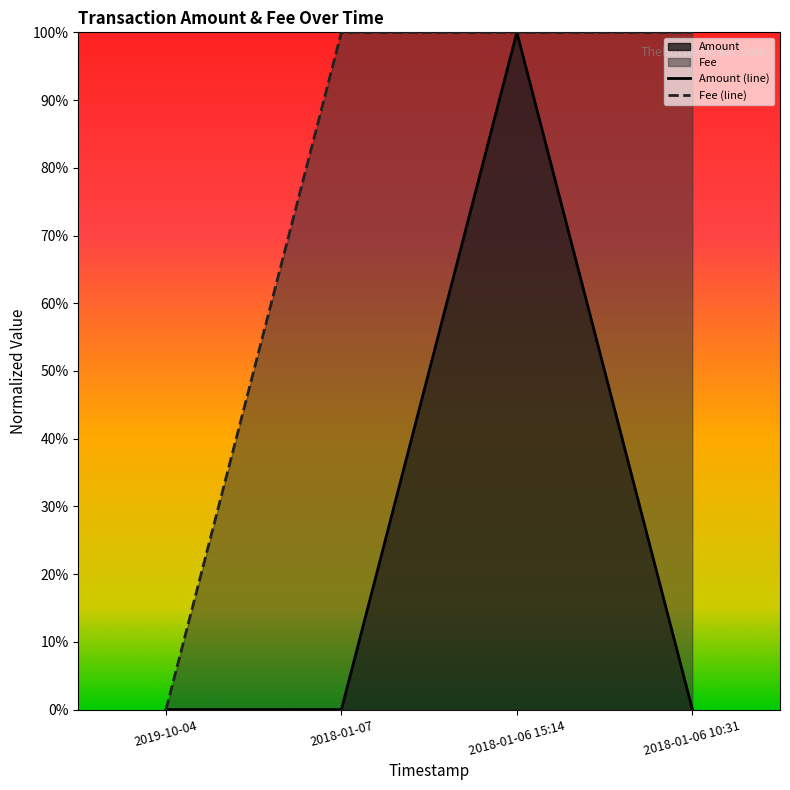

How many data points in Fee (line) are above 0?

3